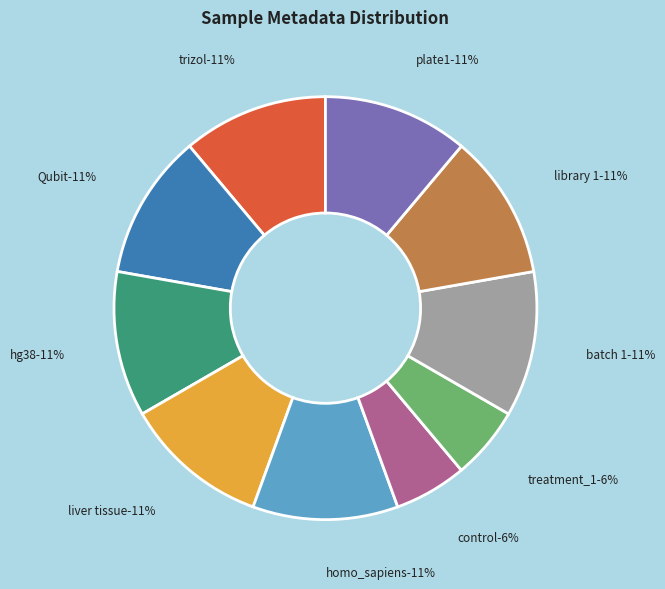

What is the ratio of the value at plate1 to the value at control?

1.7